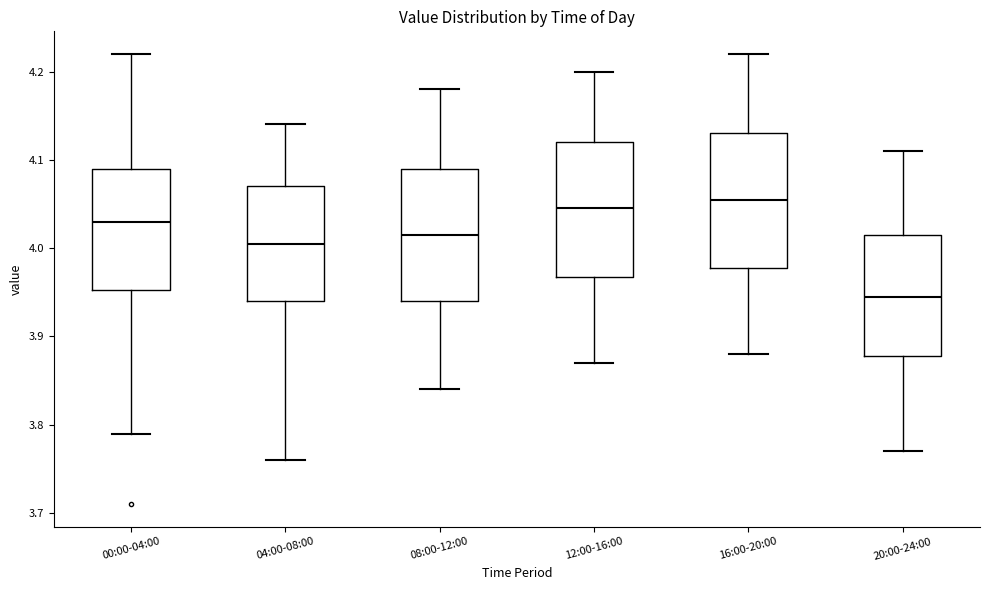

Where does the lower whisker of the box for 00:00-04:00 end on the y-axis? The values are not printed on the chart, so give them approximately, as read against the axis.

3.79